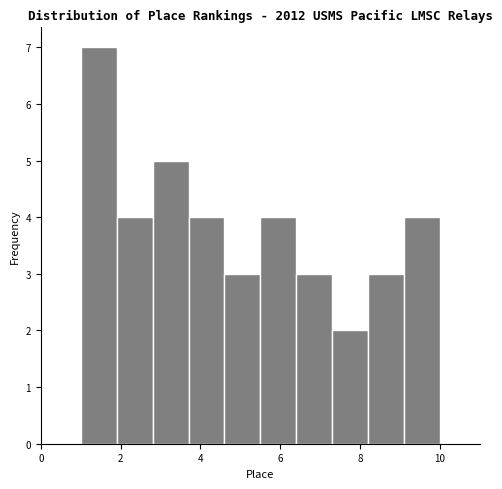

Reading left to right, transcribe this chart: for each bar, give the range it covers on the x-axis and its height. Neither the bar edges nor the heights are printed on the chart, so give them approximately, as read against the axes.

1.0 to 1.9: 7
1.9 to 2.8: 4
2.8 to 3.7: 5
3.7 to 4.6: 4
4.6 to 5.5: 3
5.5 to 6.4: 4
6.4 to 7.3: 3
7.3 to 8.2: 2
8.2 to 9.1: 3
9.1 to 10.0: 4